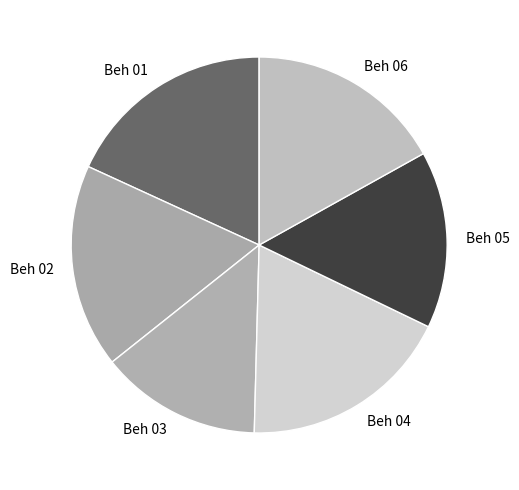

Is the sum of Beh 06 and Beh 02 greater than half?

No